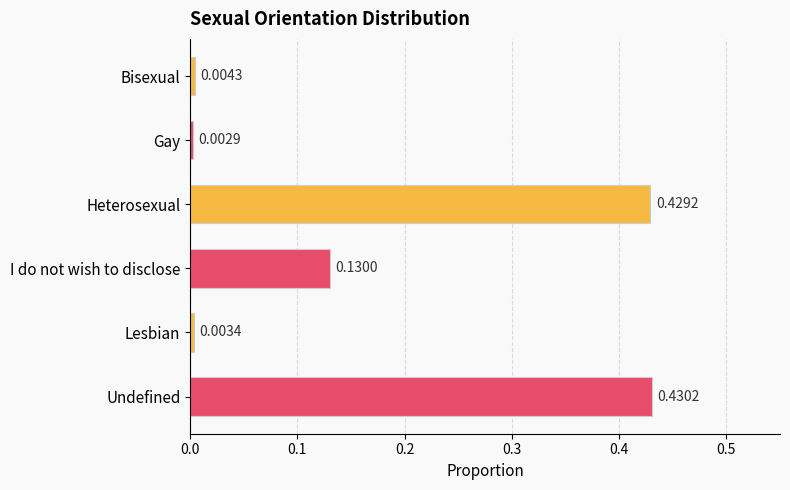

What is the sum of all values?

1.0